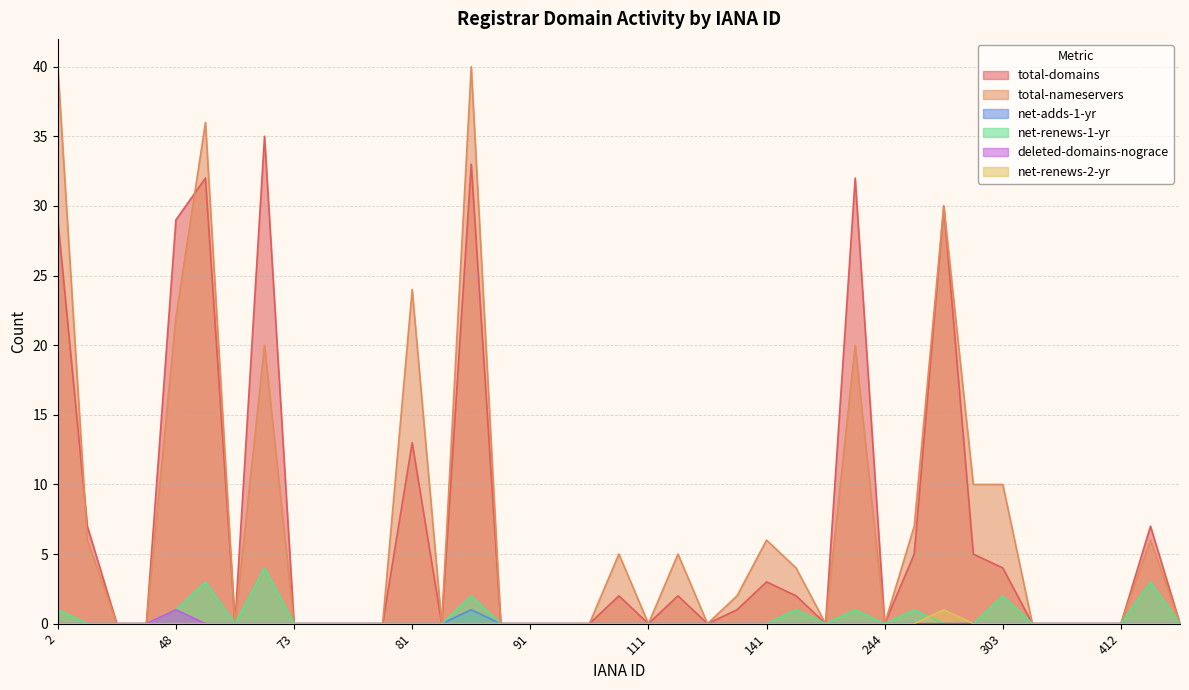

What is the value of the total-nameservers point at the 25th from the left?

6